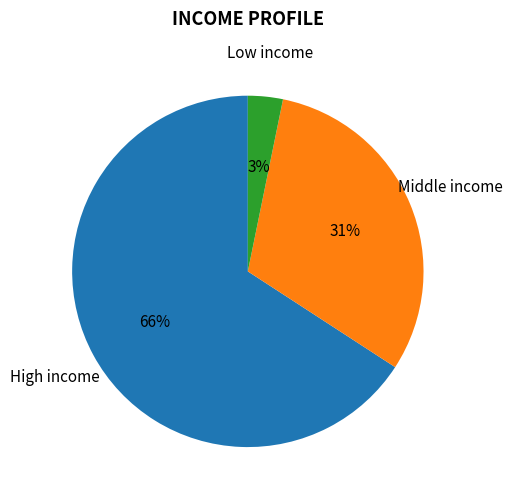

Does any single category account for the majority?

Yes